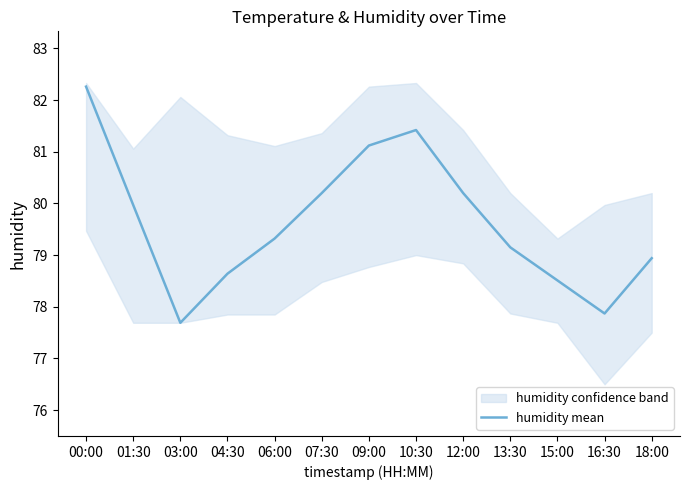

What is the label of the 10th point from the right?

04:30